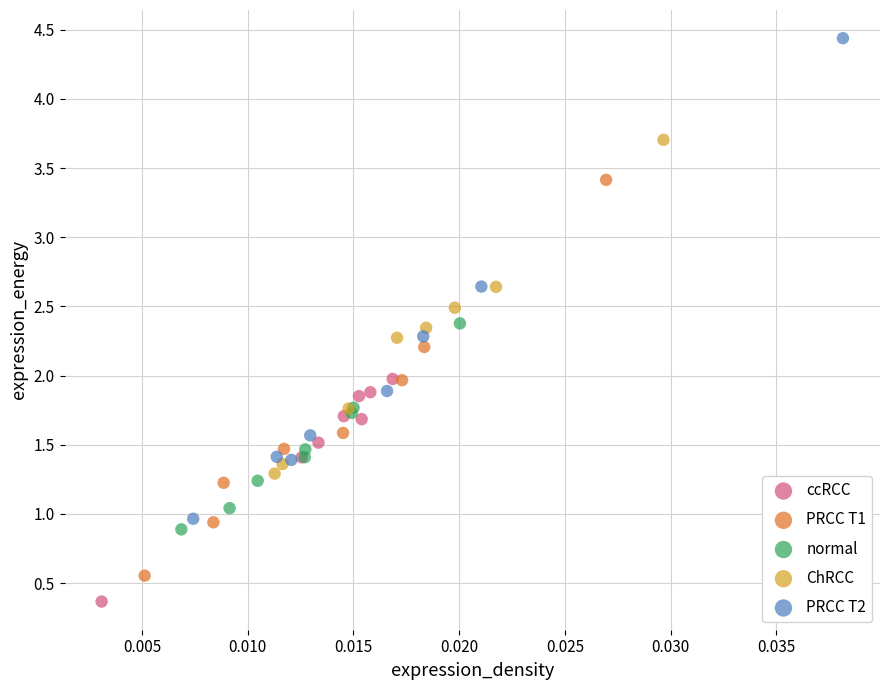

Which series has the widest spread of Y values?

PRCC T2